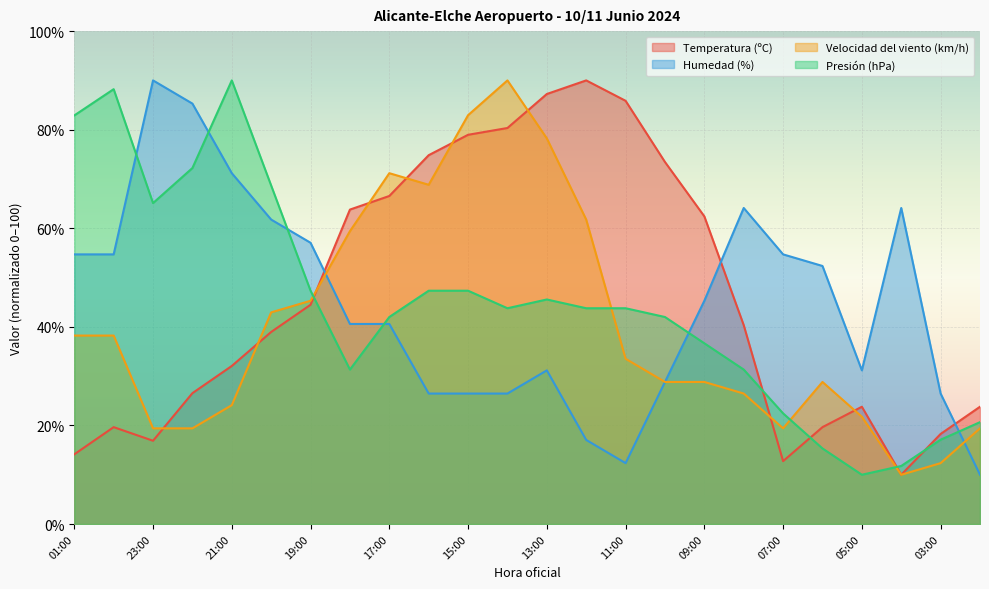

What is the sum of all Temperatura (ºC) values?

1104.8